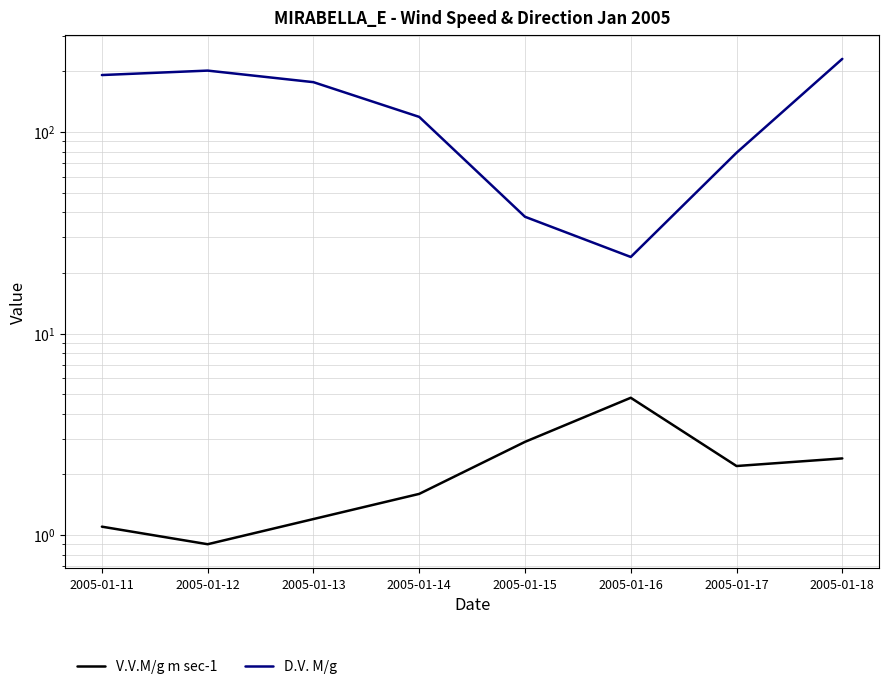

Reading right to left, what are all the values shown in this chart?

V.V.M/g m sec-1: 2.4	2.2	4.8	2.9	1.6	1.2	0.9	1.1
D.V. M/g: 231.0	79.0	24.0	38.0	119.0	177.0	202.0	192.0